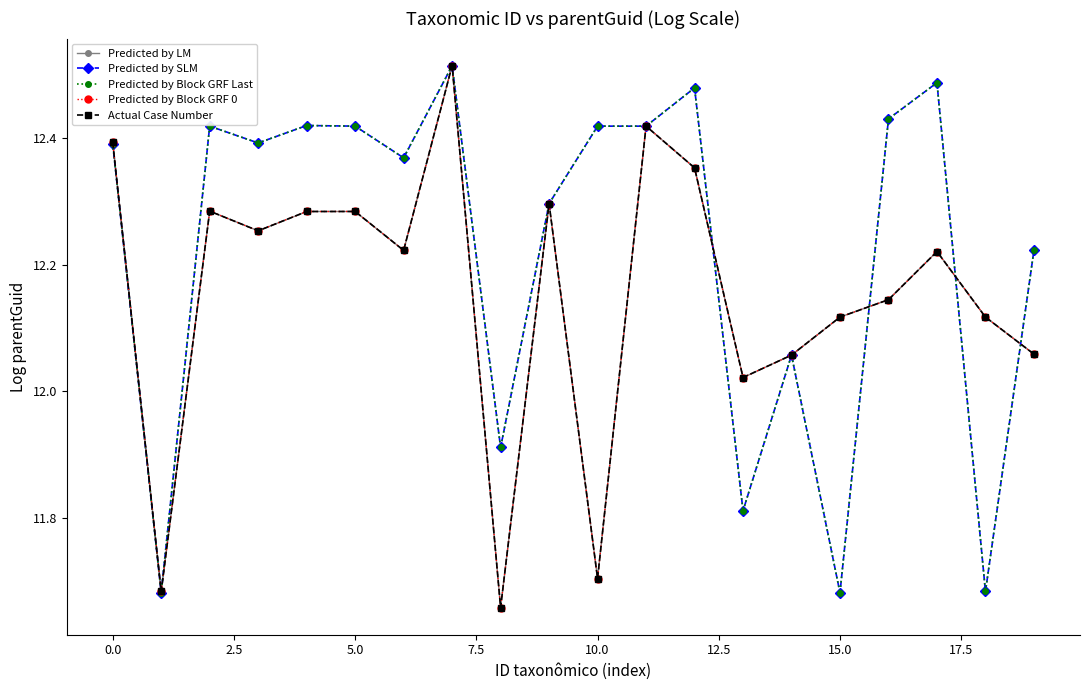

Is this an area chart (filled region under the line)?

No